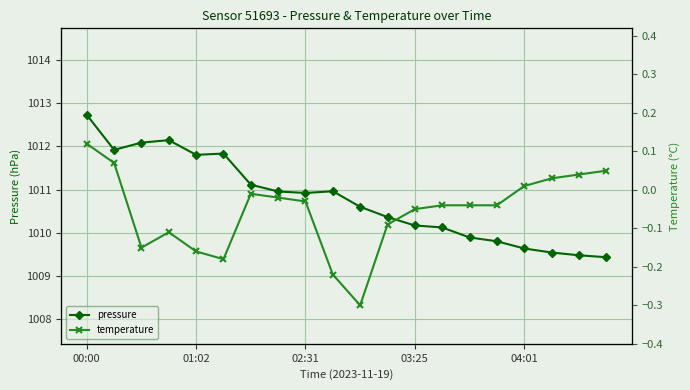

How many values in the pressure series are below 1010?

6